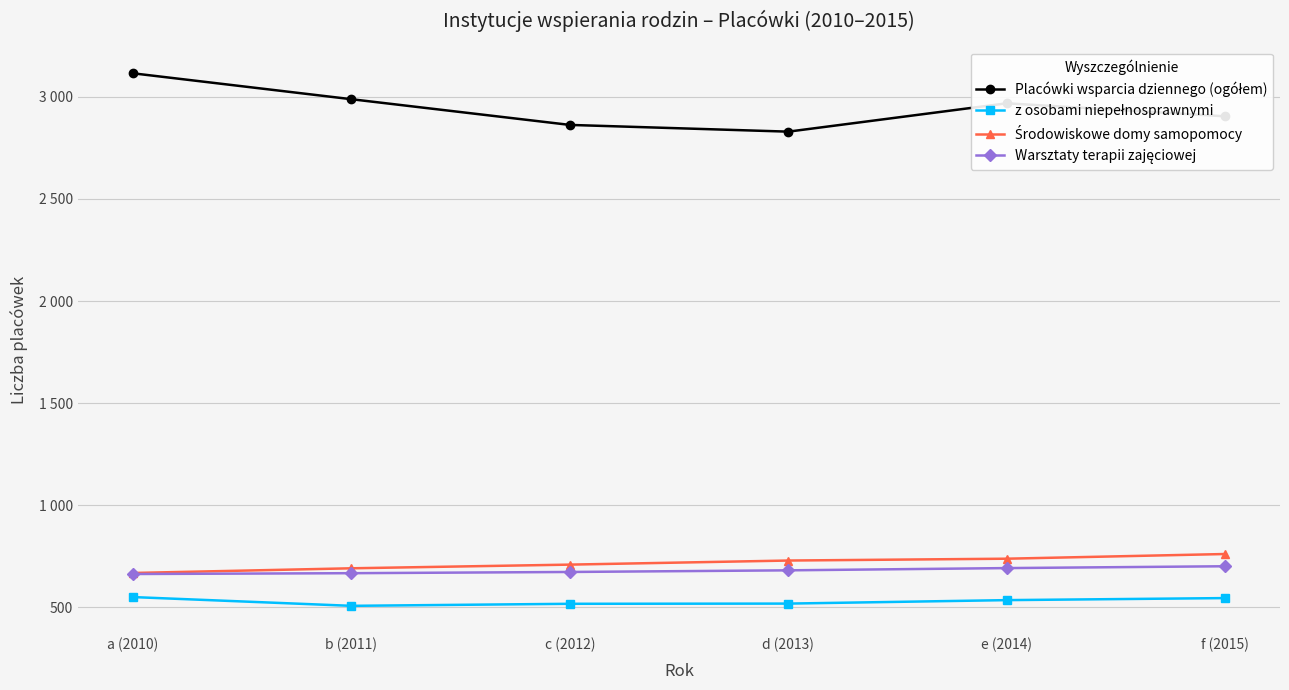

Reading left to right, what are all the values shown in this chart?

Placówki wsparcia dziennego (ogółem): a (2010)=3116	b (2011)=2989	c (2012)=2863	d (2013)=2830	e (2014)=2969	f (2015)=2905
z osobami niepełnosprawnymi: a (2010)=549	b (2011)=506	c (2012)=516	d (2013)=517	e (2014)=534	f (2015)=544
Środowiskowe domy samopomocy: a (2010)=667	b (2011)=690	c (2012)=708	d (2013)=728	e (2014)=737	f (2015)=760
Warsztaty terapii zajęciowej: a (2010)=662	b (2011)=666	c (2012)=672	d (2013)=680	e (2014)=691	f (2015)=700